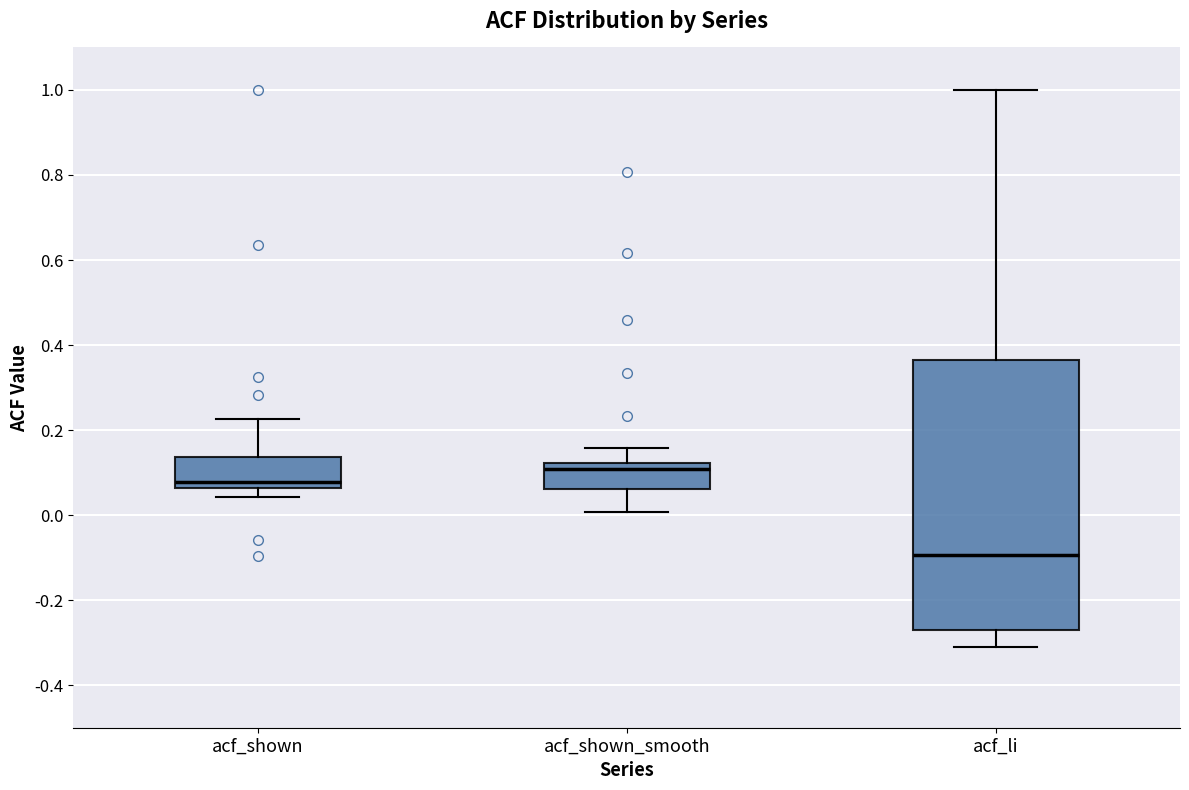

Where is the upper edge of the box for acf_shown_smooth on the y-axis? The values are not printed on the chart, so give them approximately, as read against the axis.

0.12